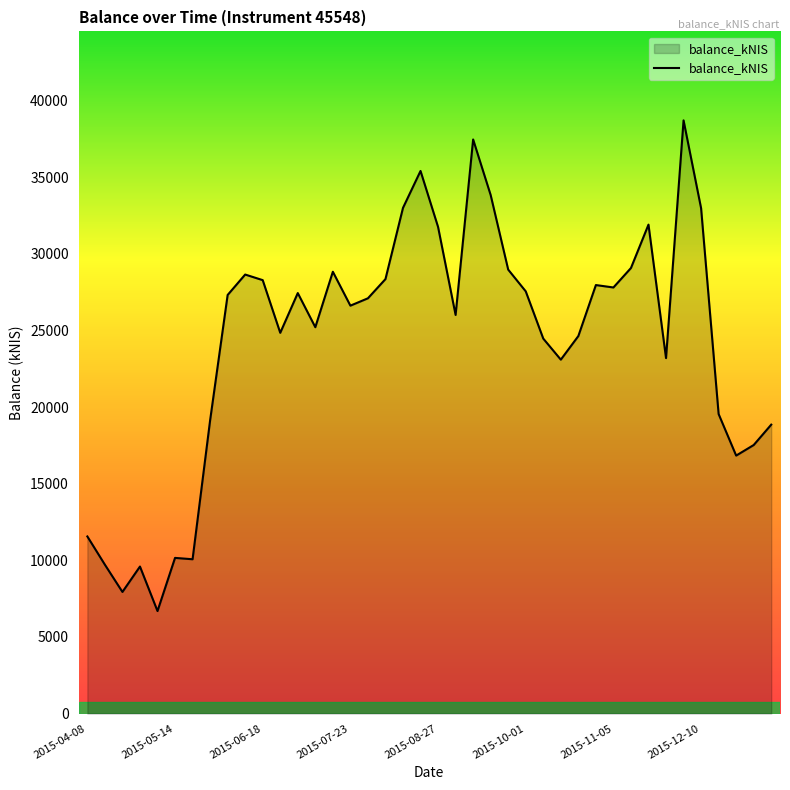

What is the difference between the maximum and minimum values?

32013.5